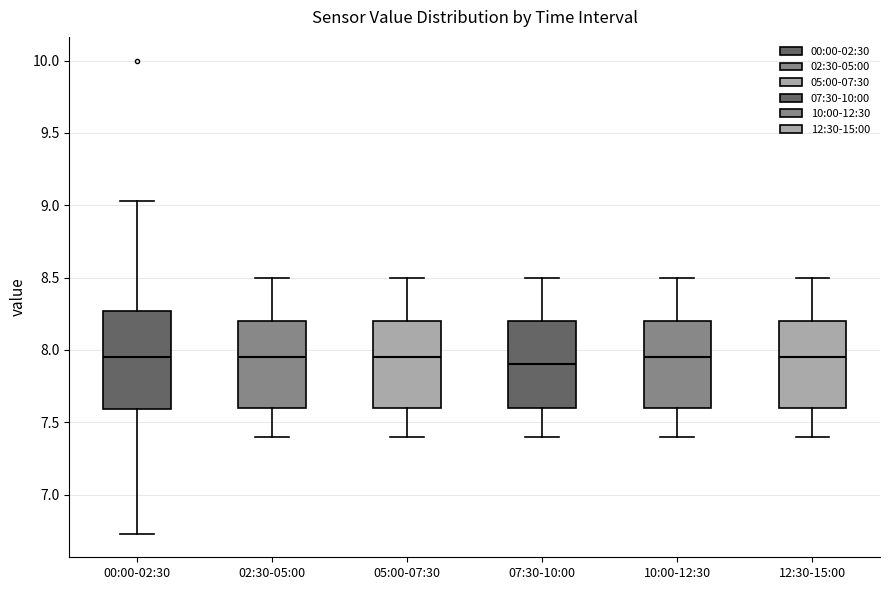

Reading left to right, transcribe this box plot: for each box, give where its median line is, the range the box spans, and where its two whiskers end, as read against the y-axis. The values are not printed on the chart, so give them approximately, as read against the axis.

00:00-02:30: median 7.95, box 7.60 to 8.25, whiskers 6.75 to 9.05
02:30-05:00: median 7.95, box 7.60 to 8.20, whiskers 7.40 to 8.50
05:00-07:30: median 7.95, box 7.60 to 8.20, whiskers 7.40 to 8.50
07:30-10:00: median 7.90, box 7.60 to 8.20, whiskers 7.40 to 8.50
10:00-12:30: median 7.95, box 7.60 to 8.20, whiskers 7.40 to 8.50
12:30-15:00: median 7.95, box 7.60 to 8.20, whiskers 7.40 to 8.50